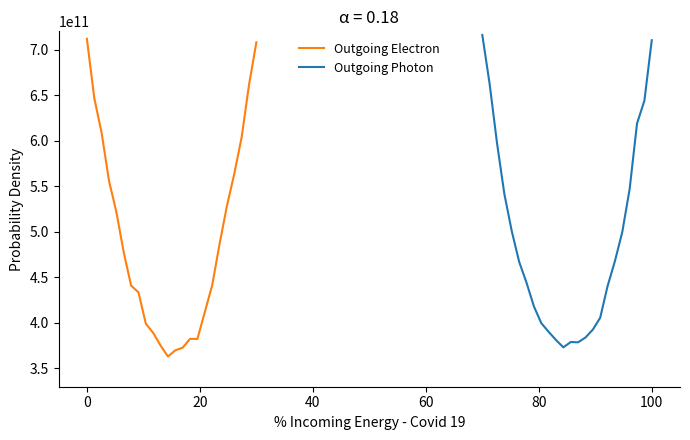

What is the difference between the maximum and minimum values in the Outgoing Photon series?

342826746384.1